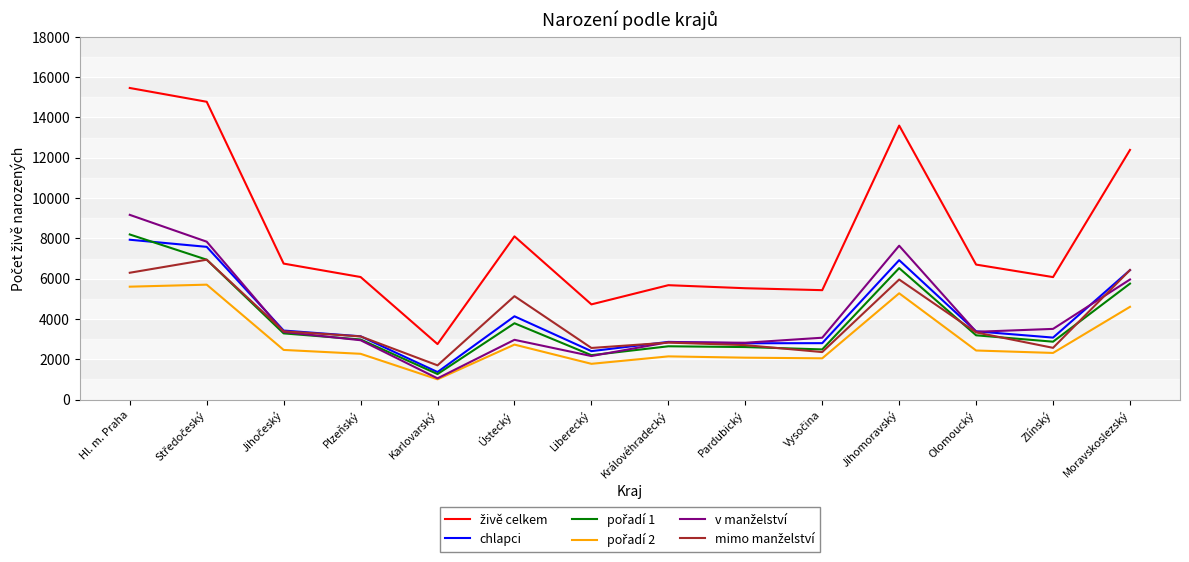

What is the greatest value displayed?

15460